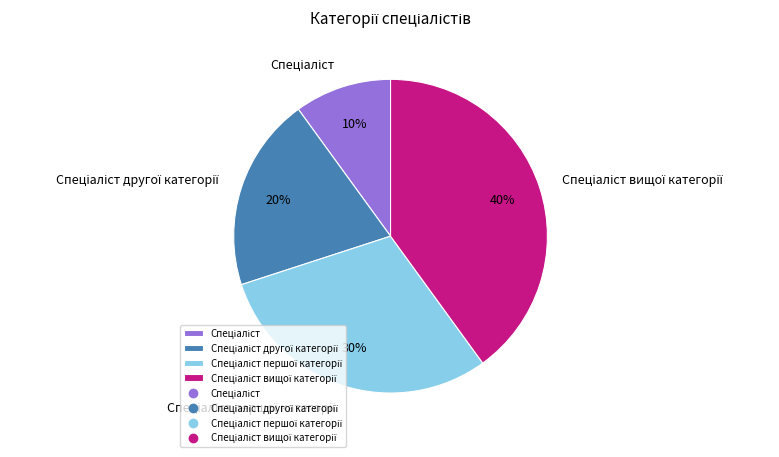

Is there any slice that represents more than half of the pie?

No